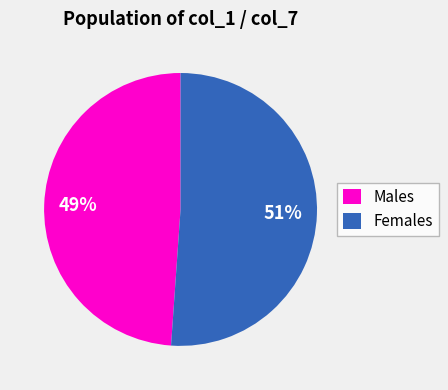

How many slices are in this pie chart?

2